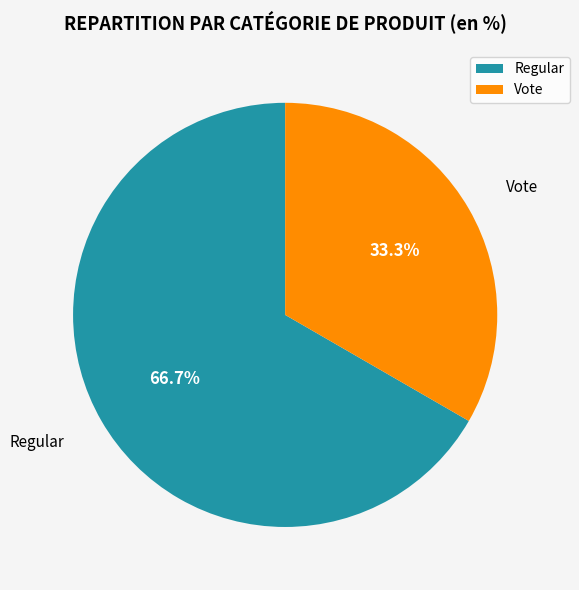

Do Regular and Vote together represent more than half of the pie?

Yes